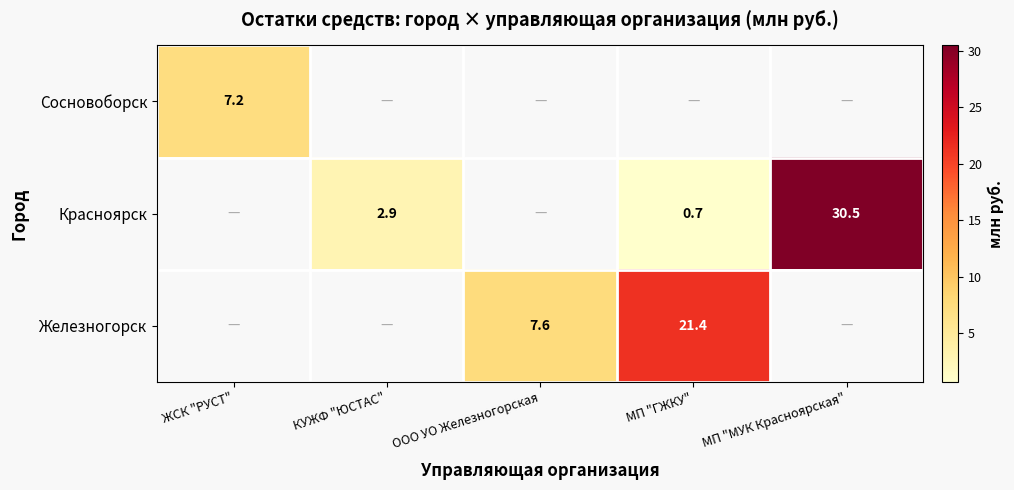

How many positive values does the Железногорск series have?

2